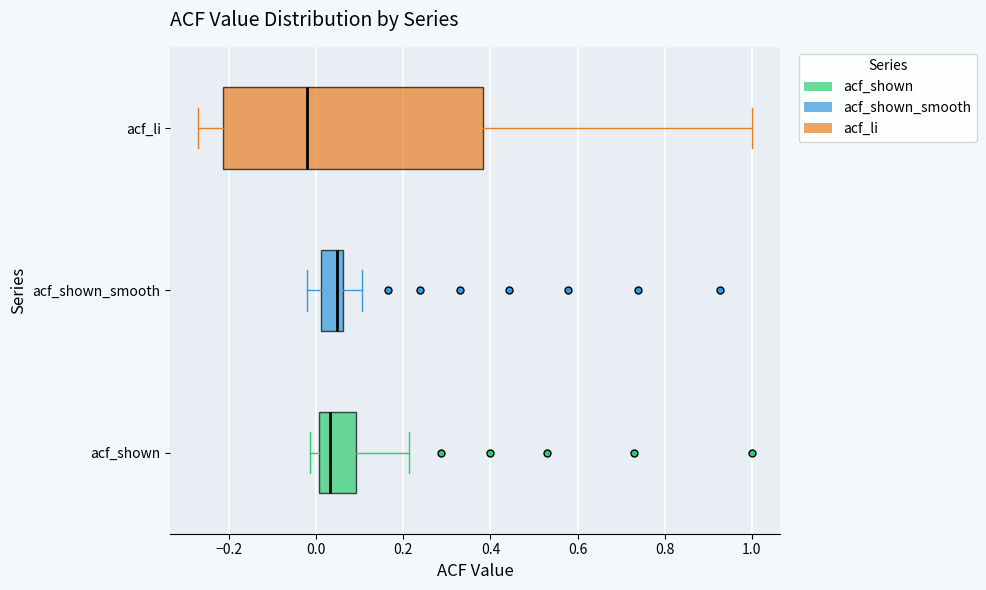

Reading bottom to top, read every box against the x-axis: the position of its median line, the range the box covers, and the ends of its whiskers. The values are not printed on the chart, so give them approximately, as read against the axis.

acf_shown: median 0.04, box 0.00 to 0.10, whiskers -0.02 to 0.22
acf_shown_smooth: median 0.04, box 0.02 to 0.06, whiskers -0.02 to 0.10
acf_li: median -0.02, box -0.22 to 0.38, whiskers -0.28 to 1.00